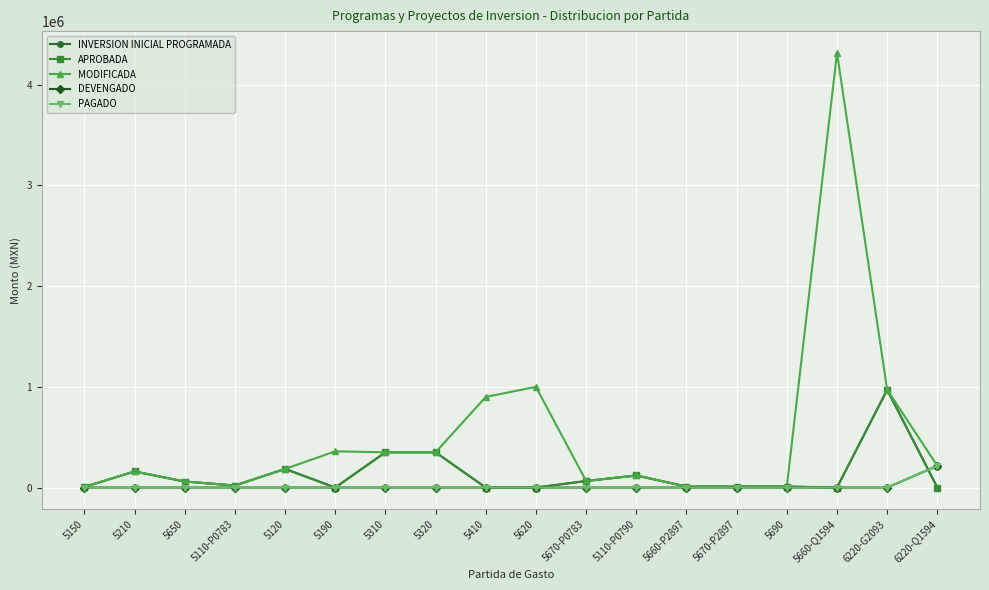

Is this an area chart (filled region under the line)?

No